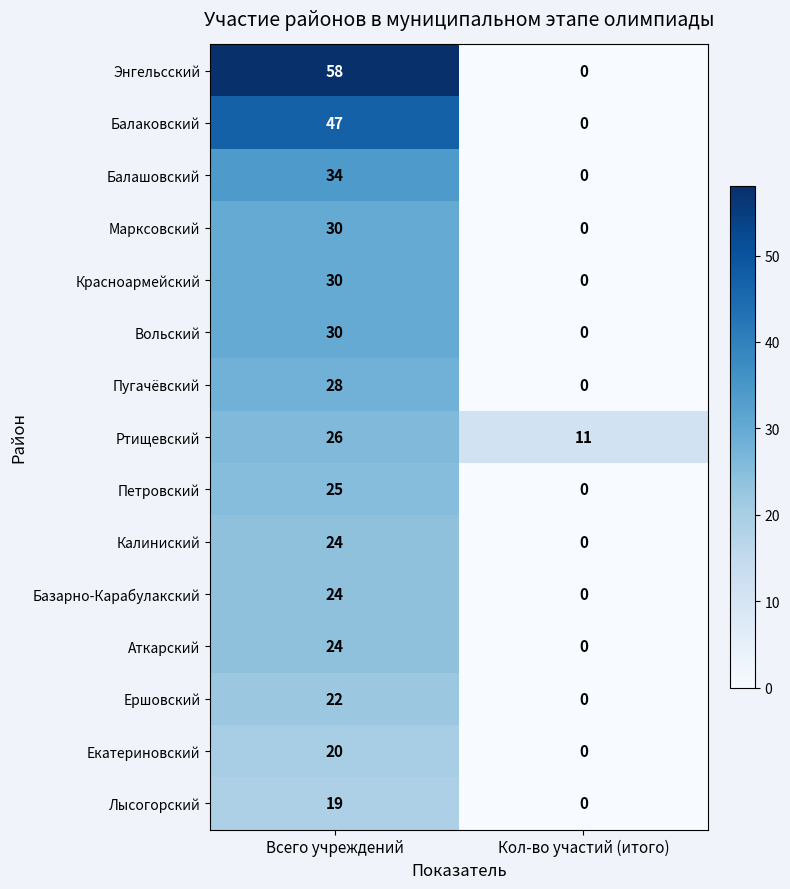

How many categories are shown in the chart?

2